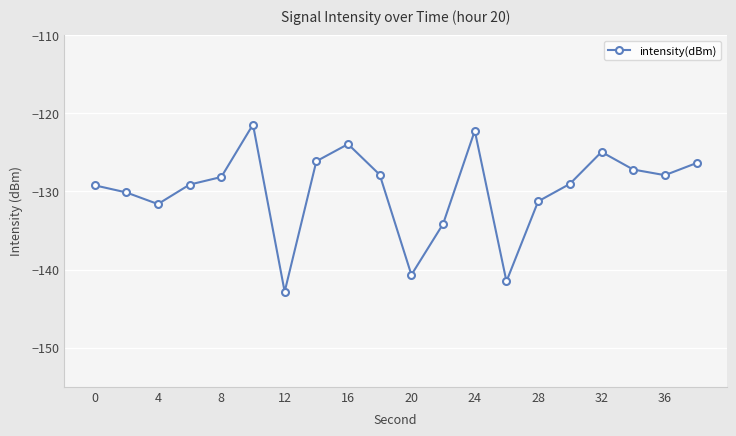

What is the smallest value displayed?

-142.8